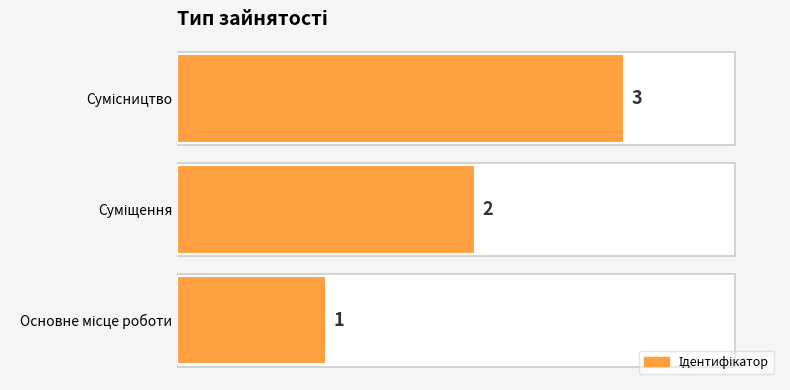

Count the values in the range 1 to 3.

3